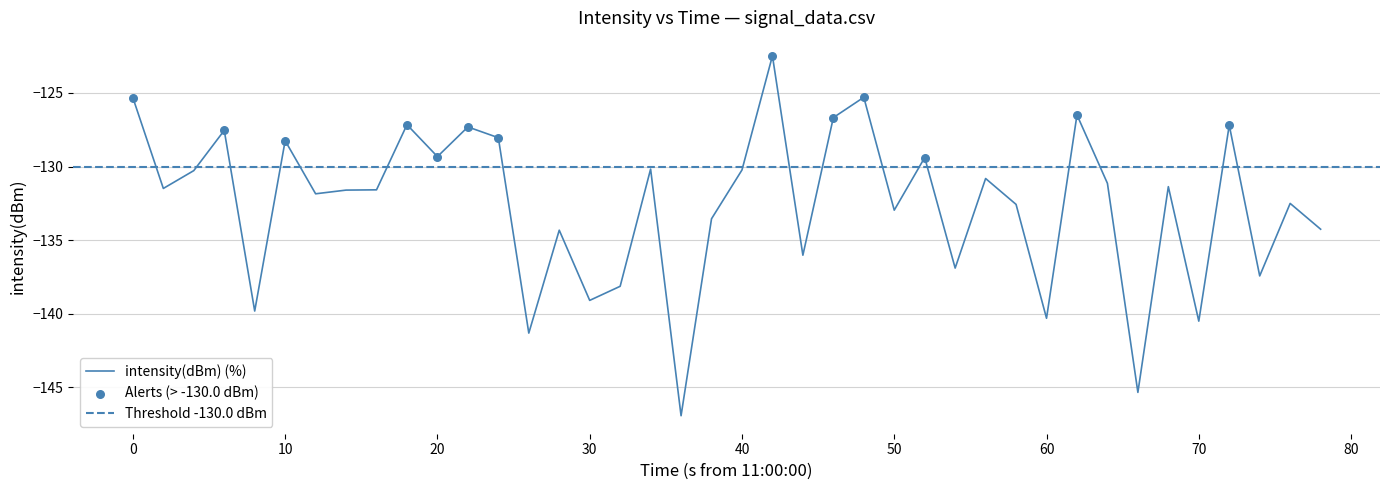

What is the maximum value for intensity(dBm) (%)?

-122.5